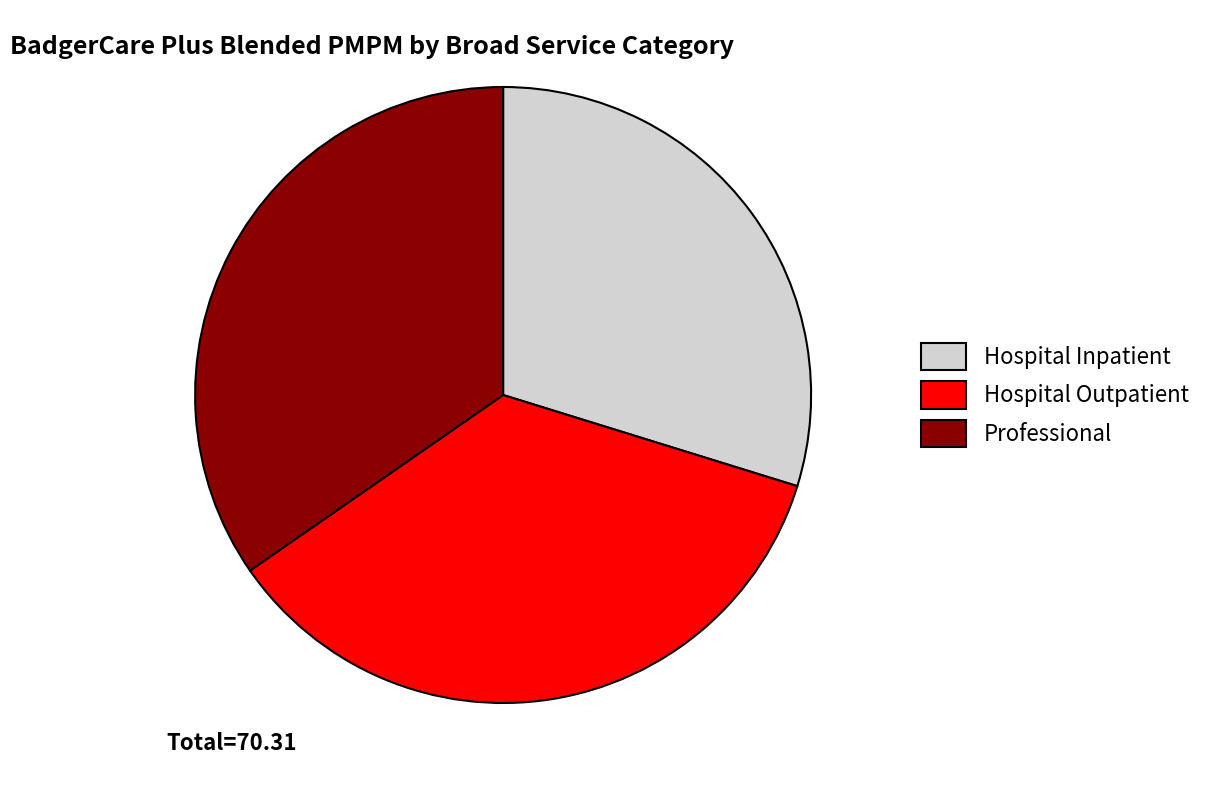

Between Professional and Hospital Inpatient, which is larger?

Professional